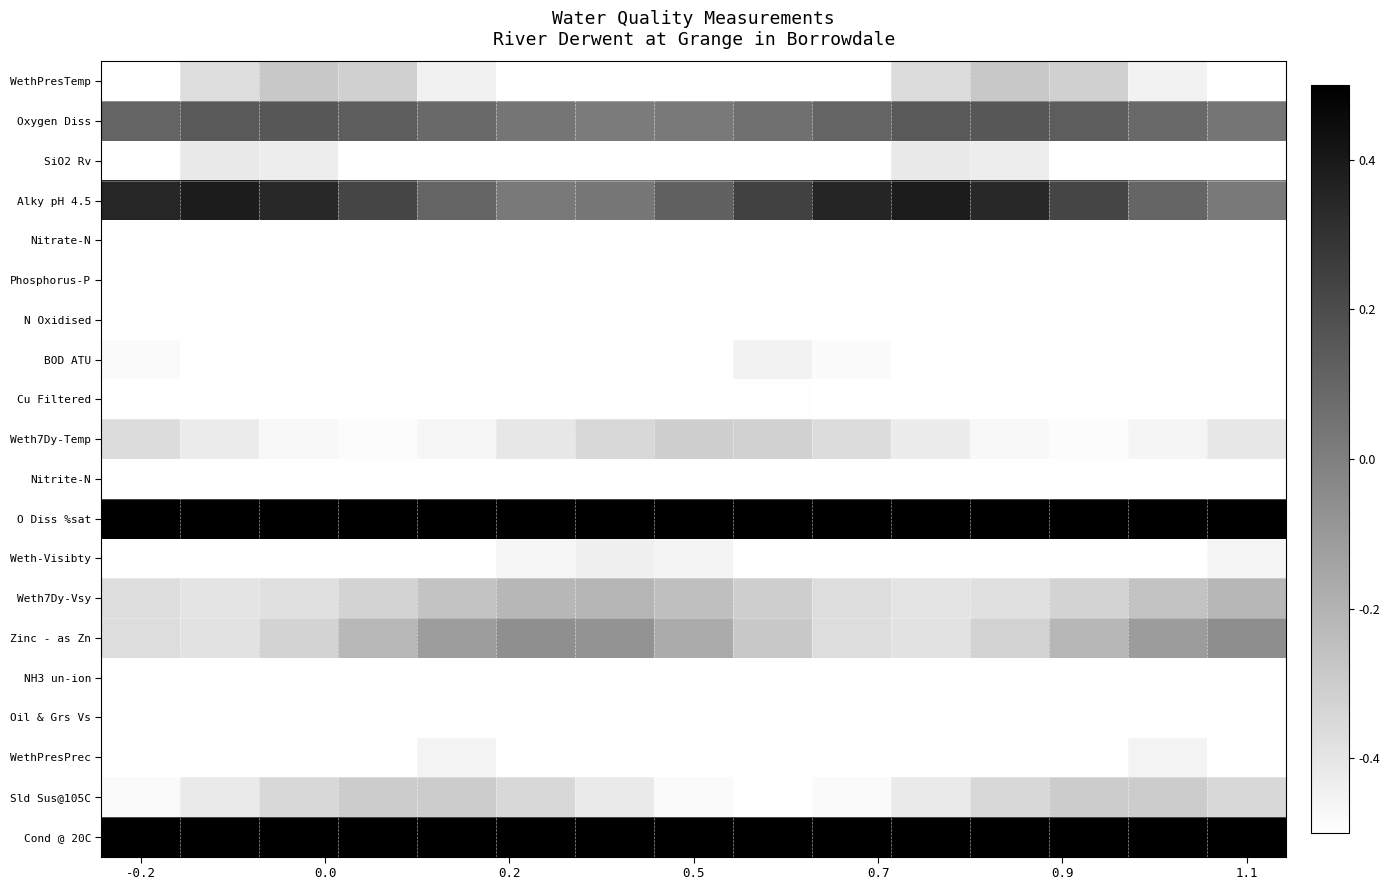

At which category does the chart reach its minimum across all series?

-0.2